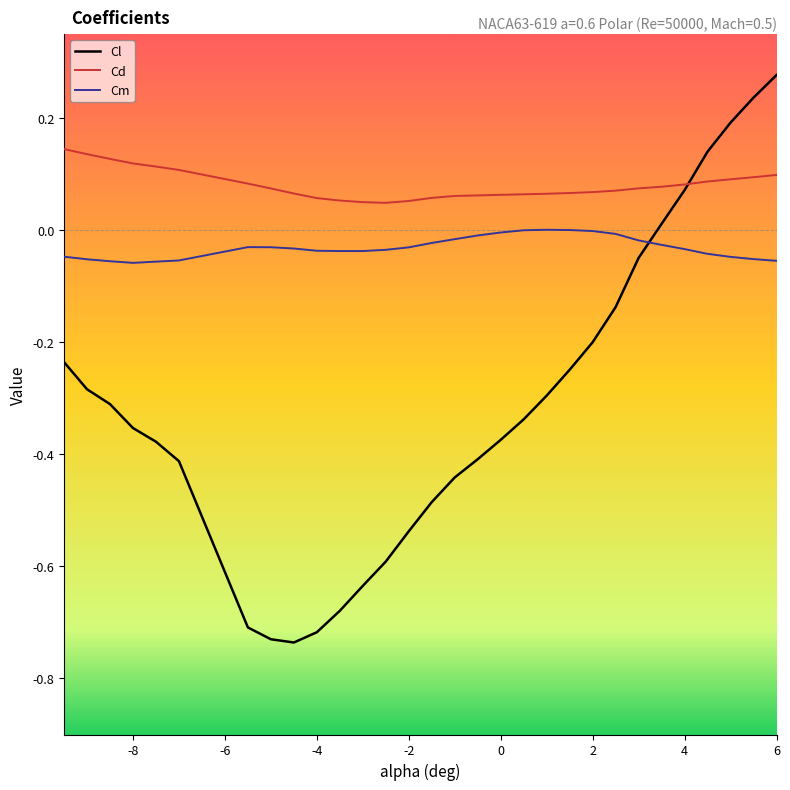

Rank the series by their average value, from highest to lowest.

Cd, Cm, Cl